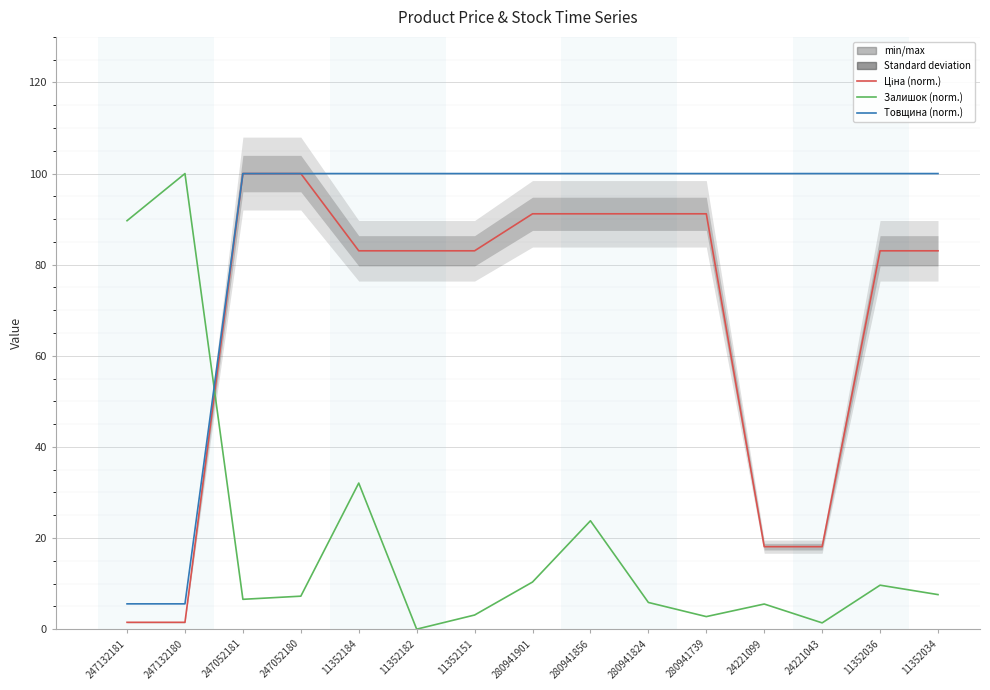

Is it true that Ціна equals 61.0 at 280941856?

False